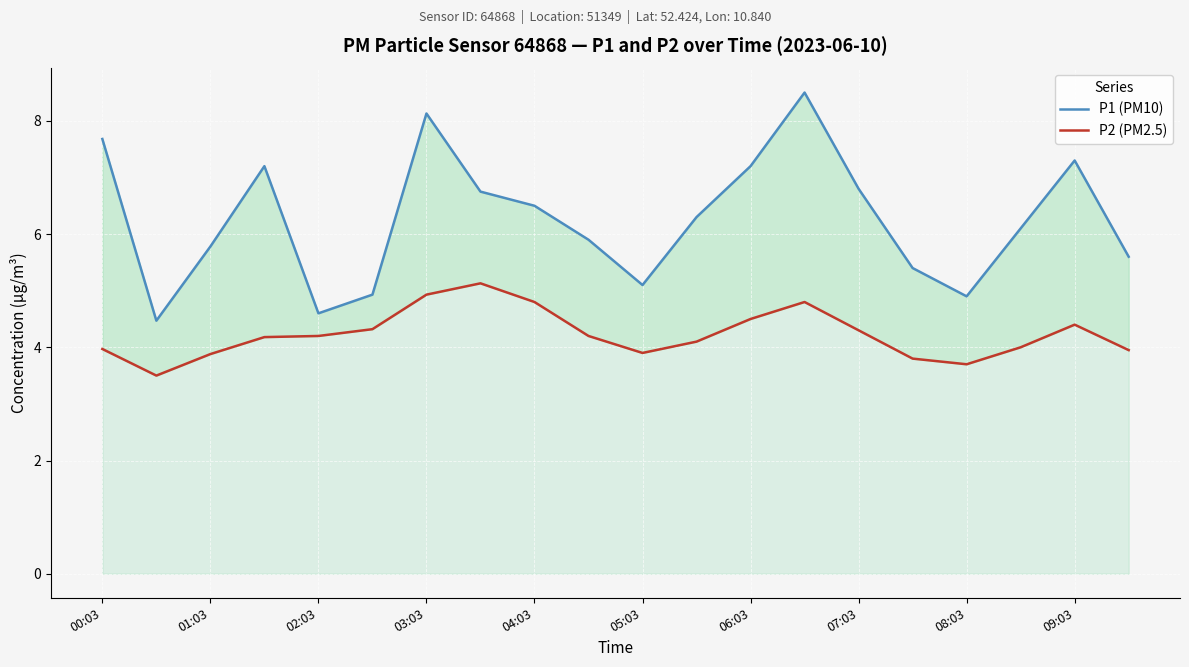

What is the minimum value for P1 (PM10)?

4.5